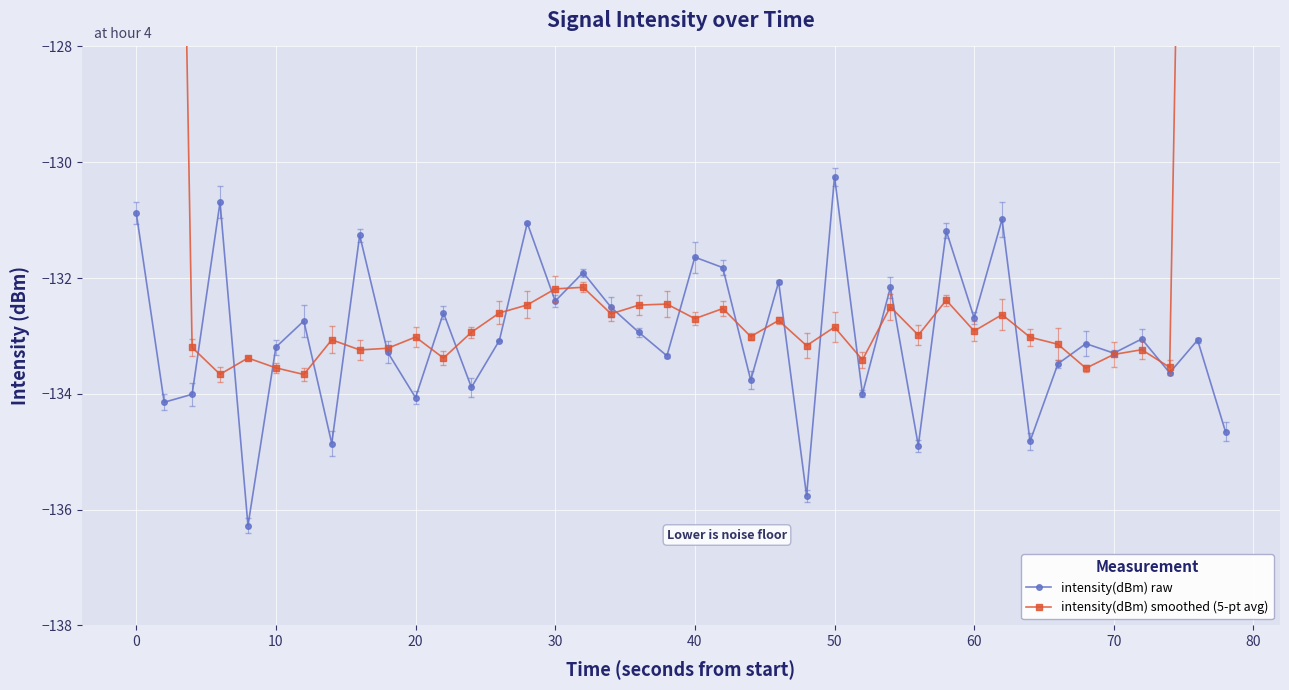

What is the minimum value for intensity(dBm) raw?

-136.3